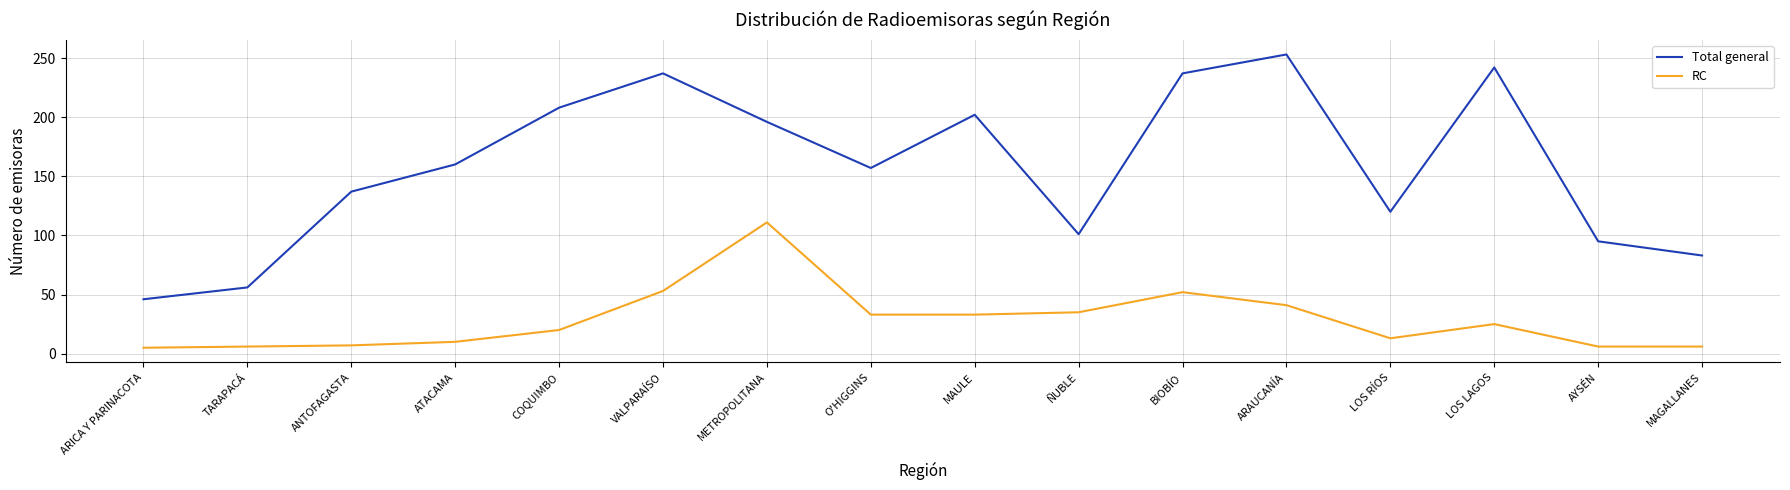

Which series changed the most between TARAPACÁ and ARAUCANÍA?

Total general